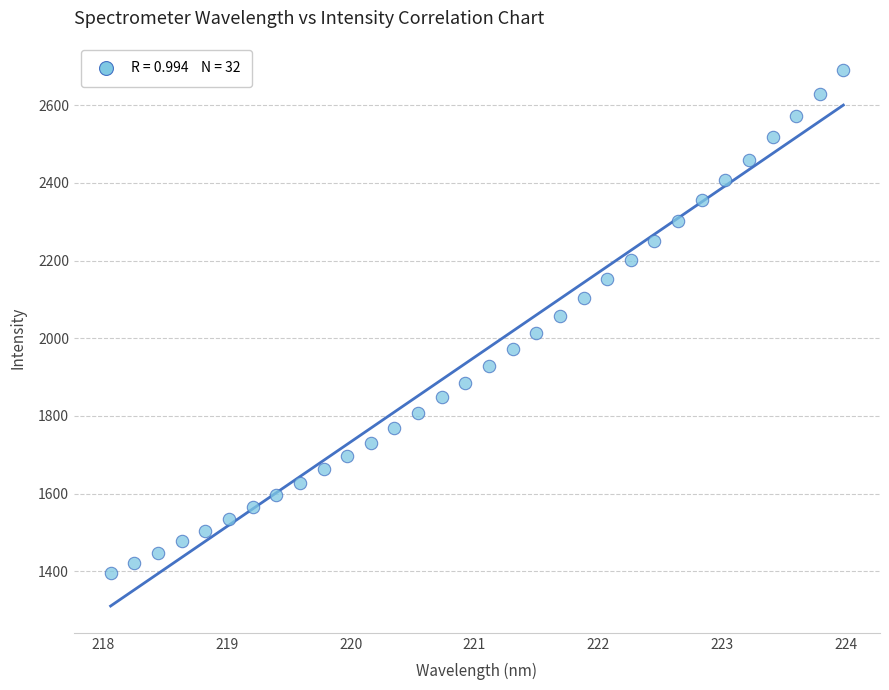

What is the range of X values (max minus min)?

5.9